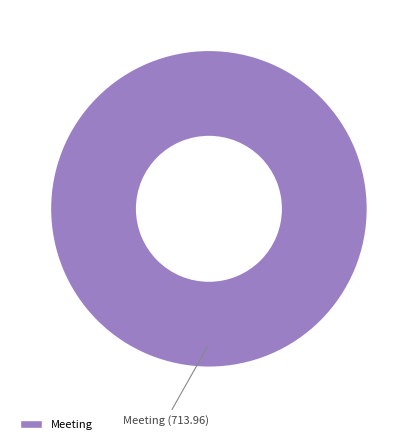

Does Meeting represent more than half of the total?

Yes